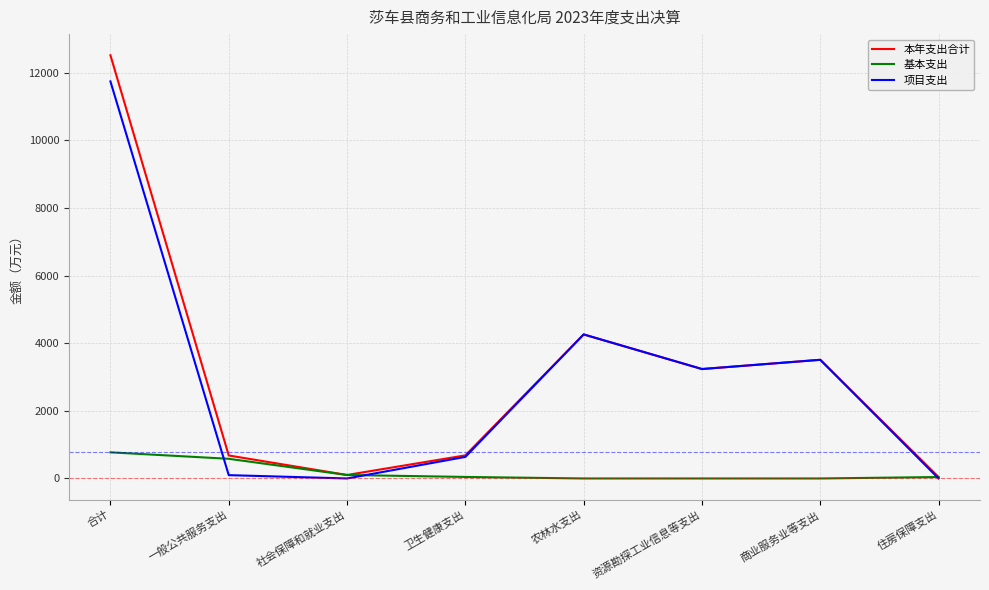

Between 一般公共服务支出 and 农林水支出, which series saw the biggest shift?

项目支出